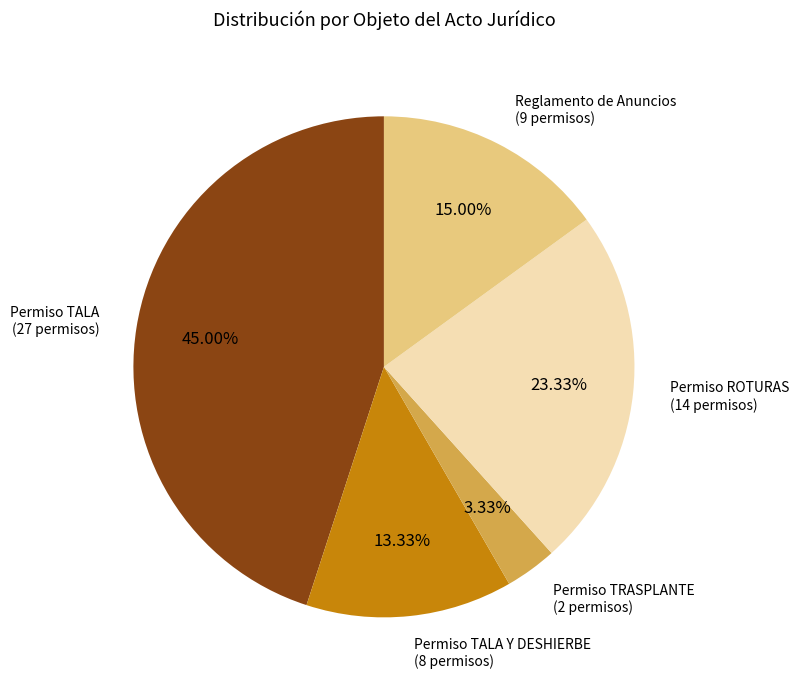

What is the ratio of the value at Permiso ROTURAS to the value at Reglamento de Anuncios?

1.6